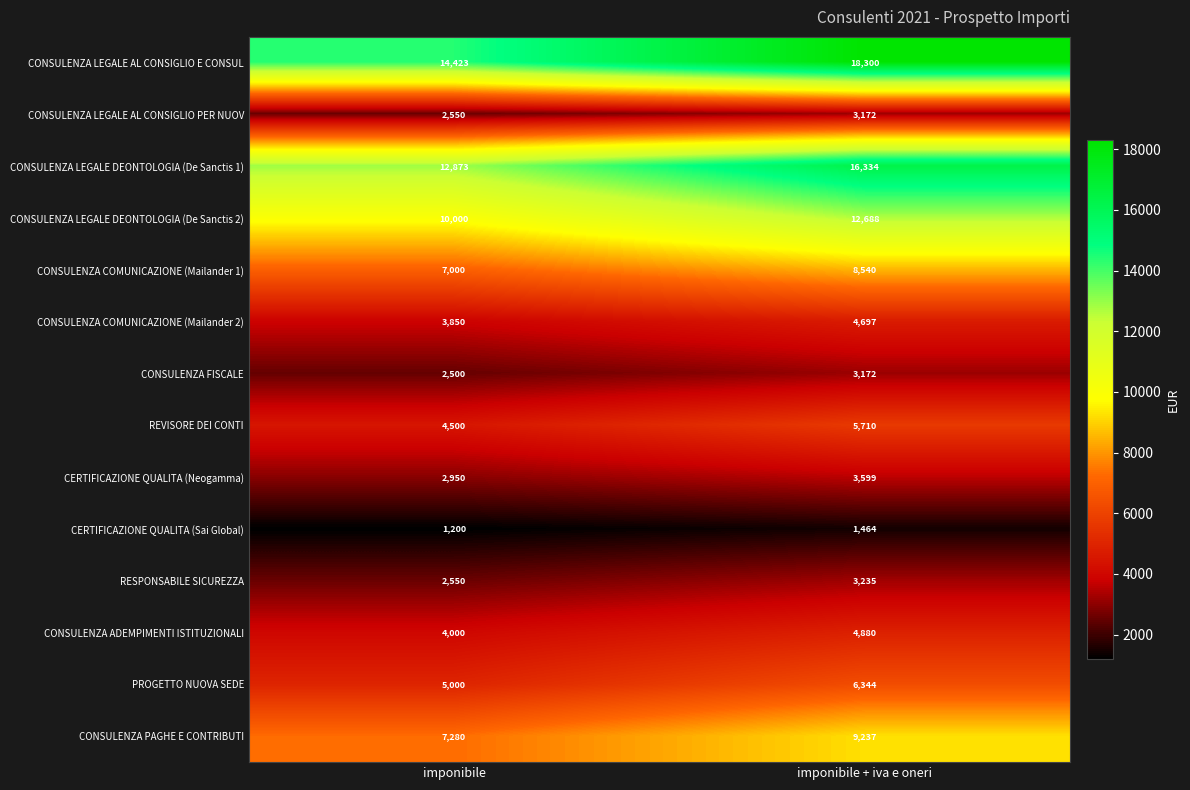

Which label corresponds to the smallest value in the chart?

imponibile